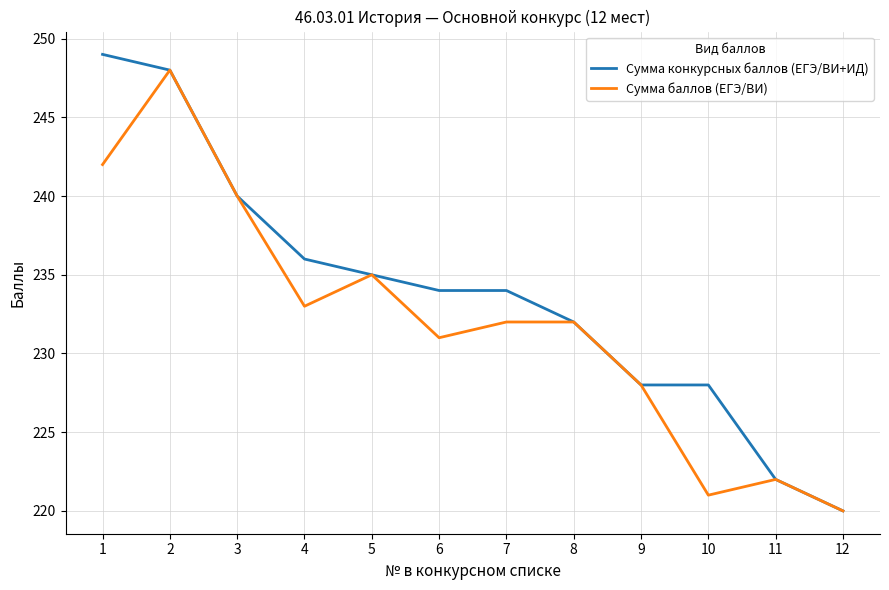

Rank the series at 6 from highest to lowest value.

Сумма конкурсных баллов (ЕГЭ/ВИ+ИД), Сумма баллов (ЕГЭ/ВИ)